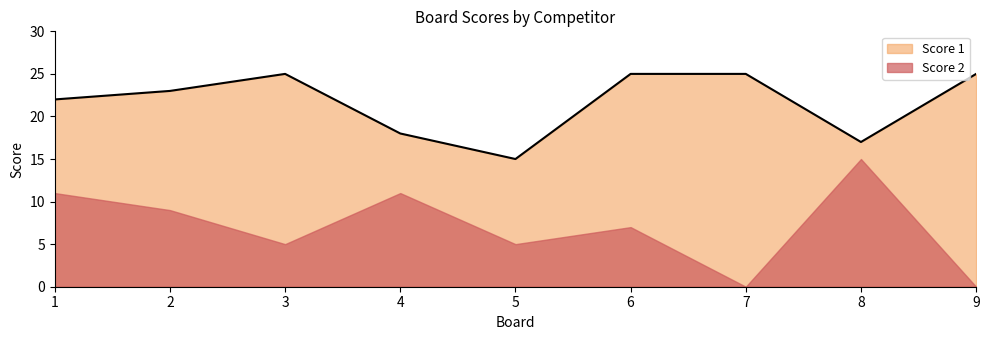

How many lines are shown in the chart?

2